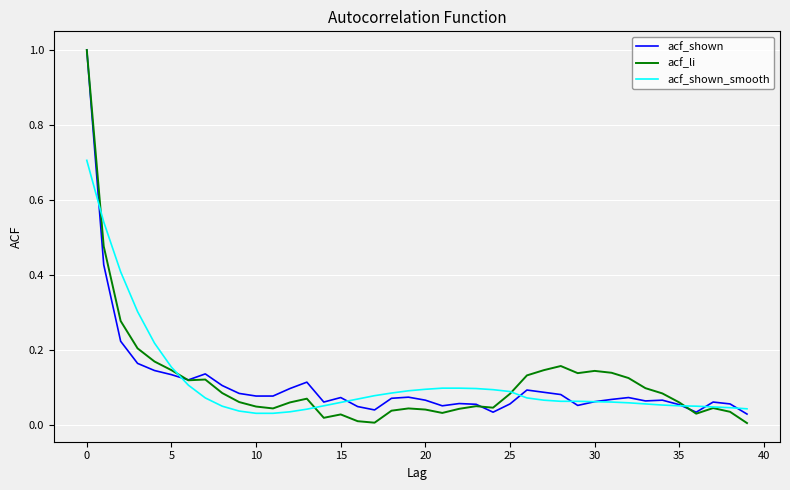

Which series has the largest range (max minus min)?

acf_li